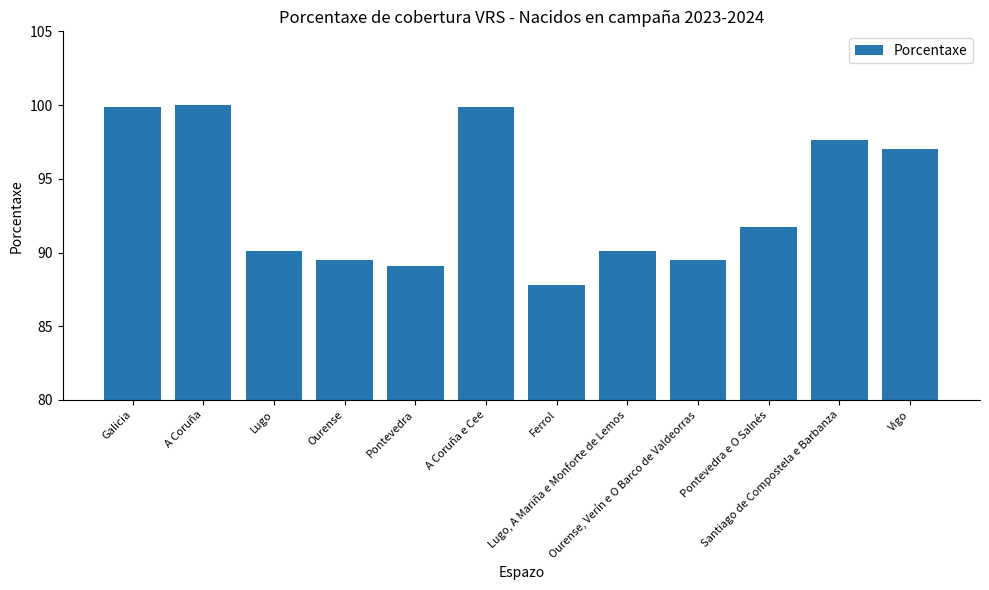

What is the maximum value shown in the chart?

100.0